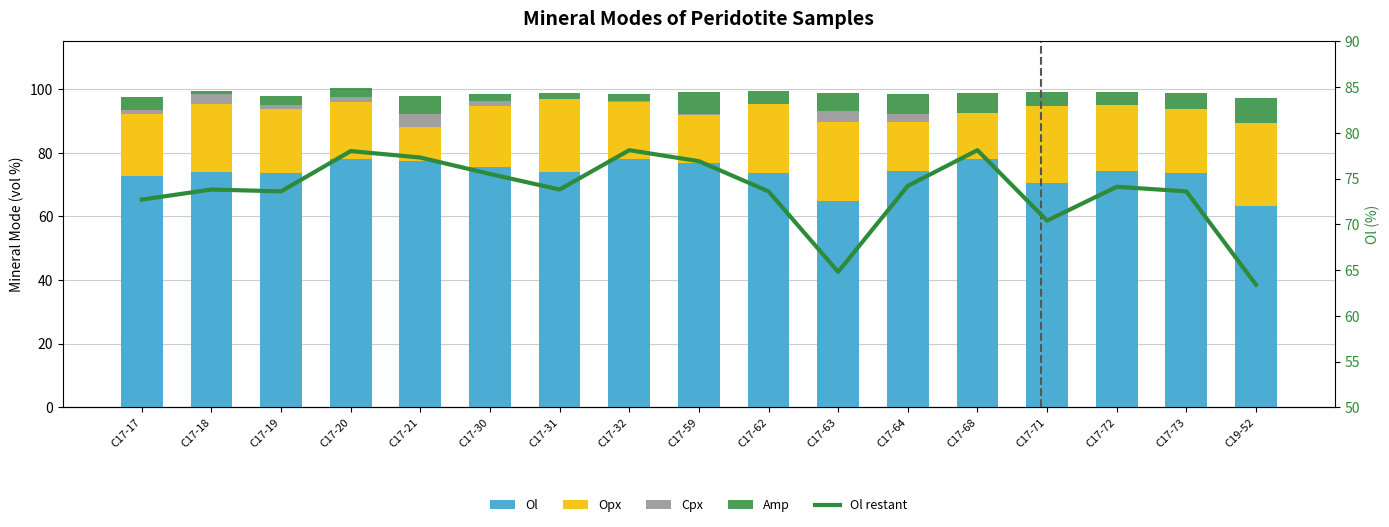

At which label does Cpx reach its minimum?

C17-31